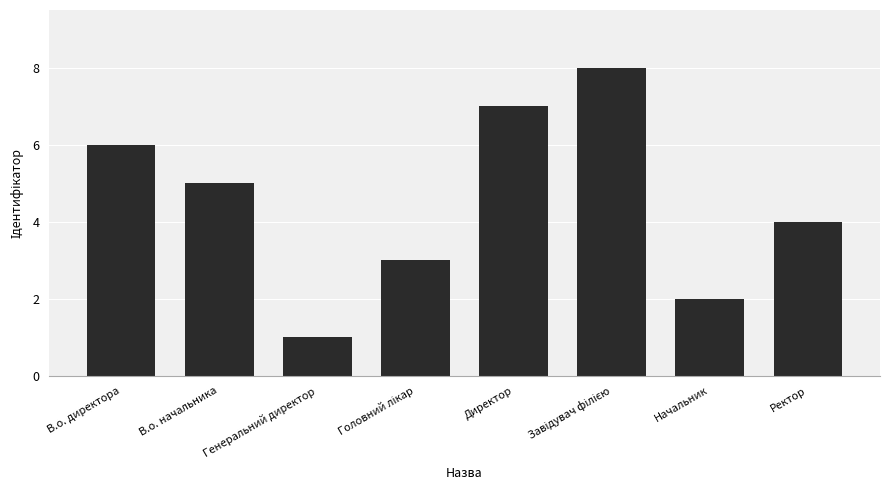

What is the sum of the values at Начальник and Директор?

9